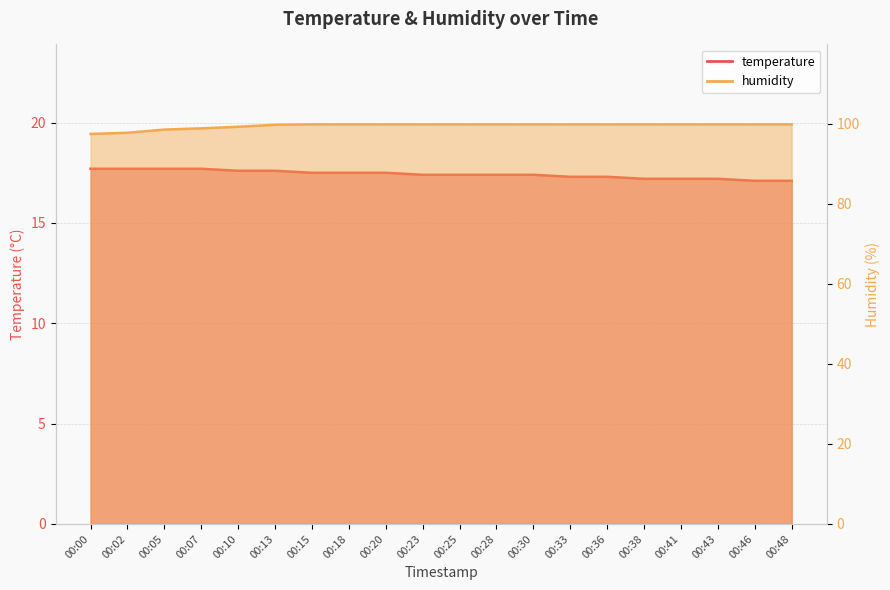

At how many categories does at least one series exceed 50?

20